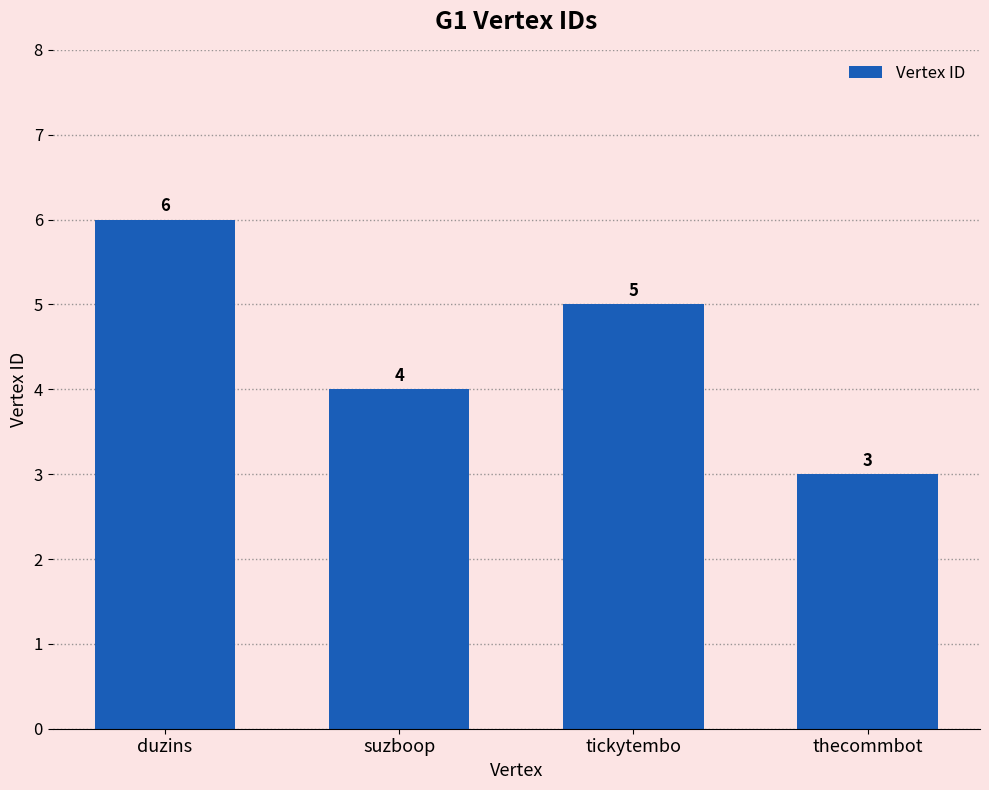

What is the value of the 3rd bar from the left?

5